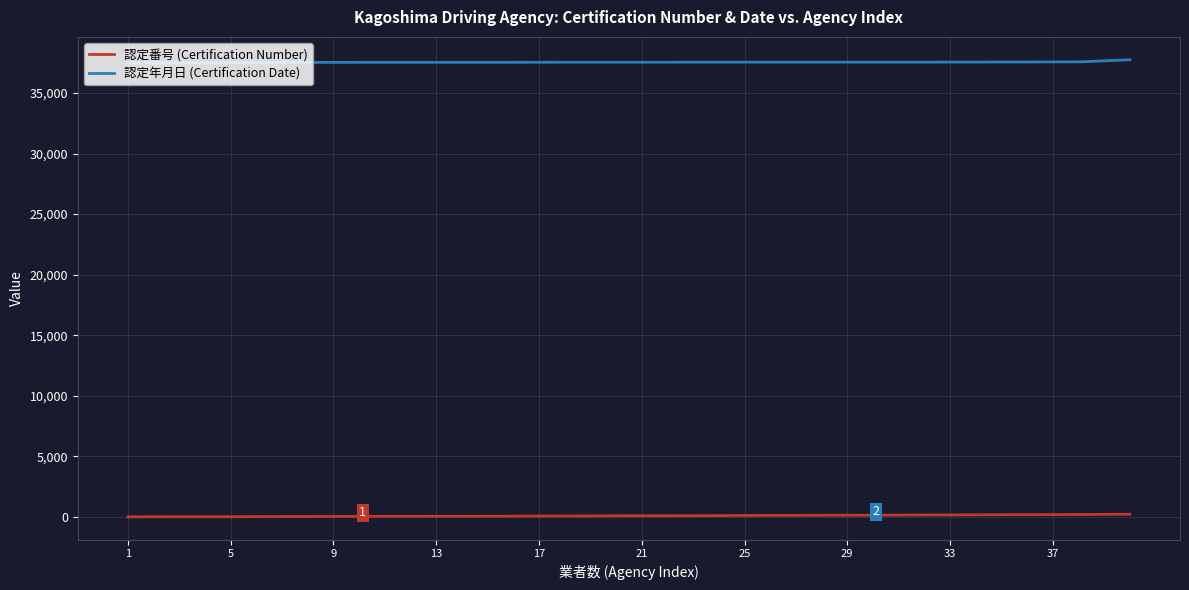

Which series has the largest total across all categories?

認定年月日 (Certification Date)